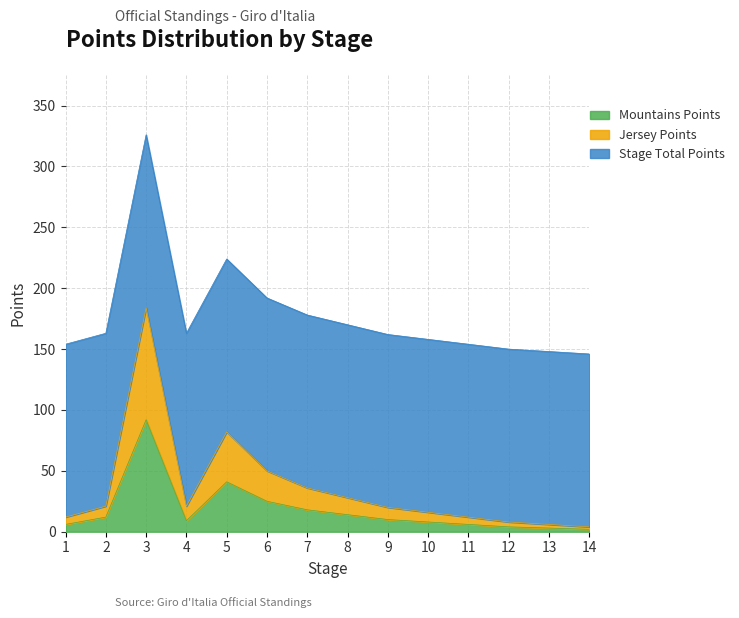

What is the value of the Jersey Points point at the 3rd from the left?

184